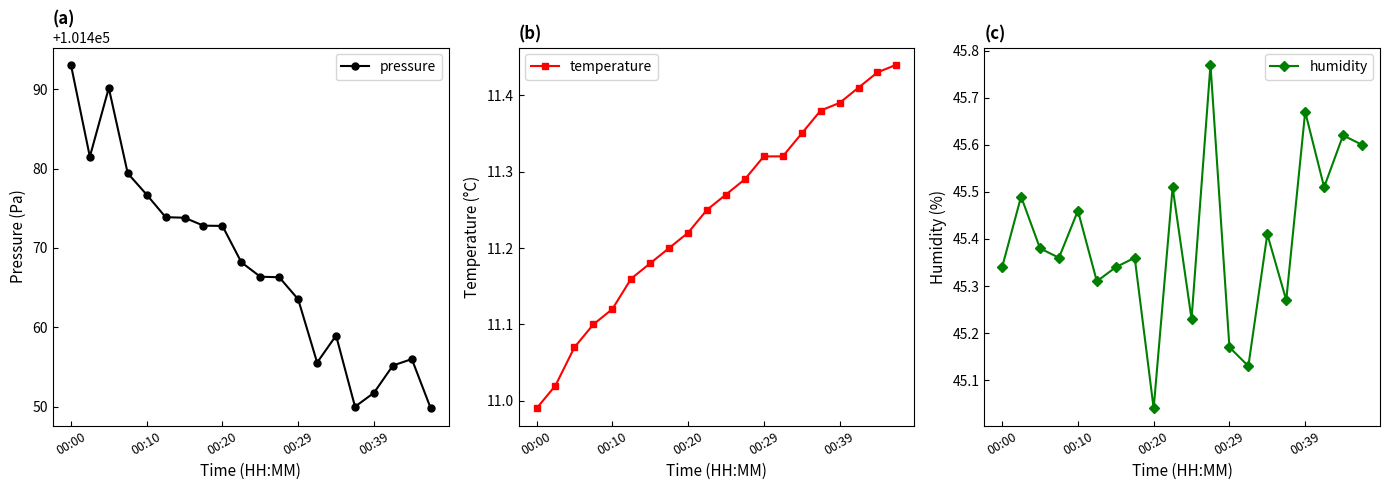

Where is temperature nearest to the value 11?

00:00